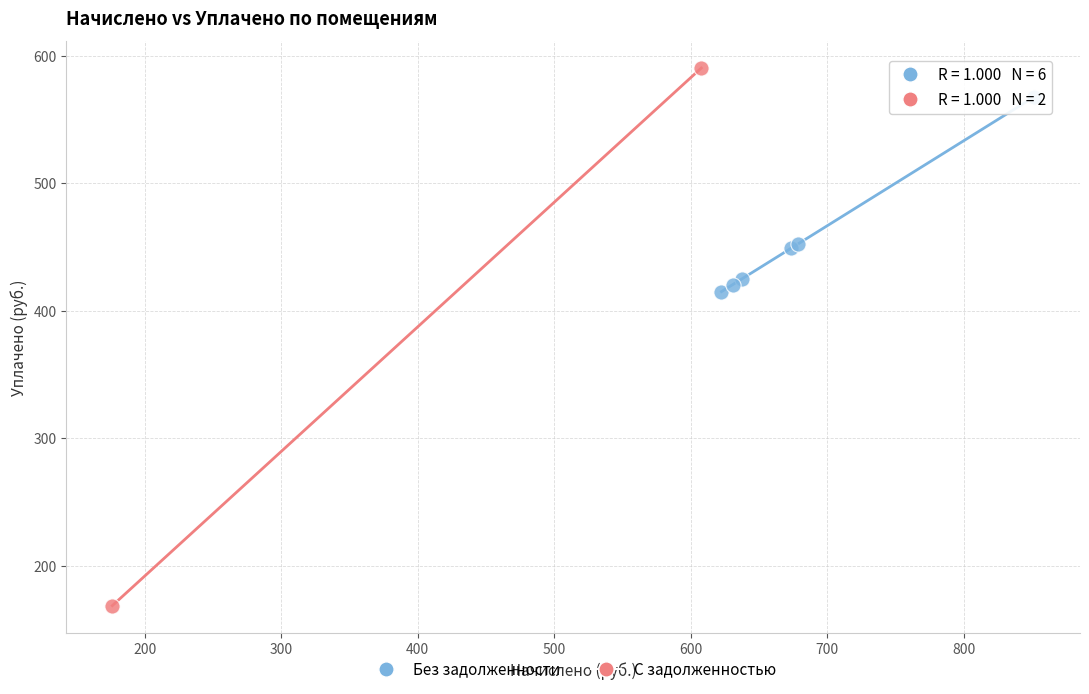

Which series contains the highest Y value?

С задолженностью